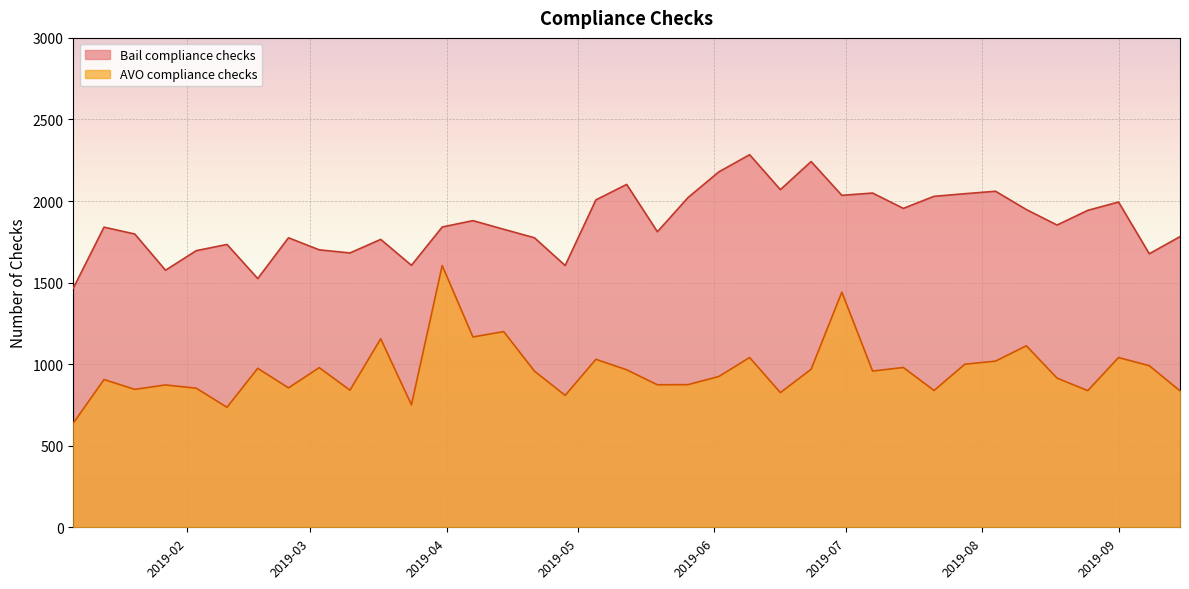

How many lines are shown in the chart?

2